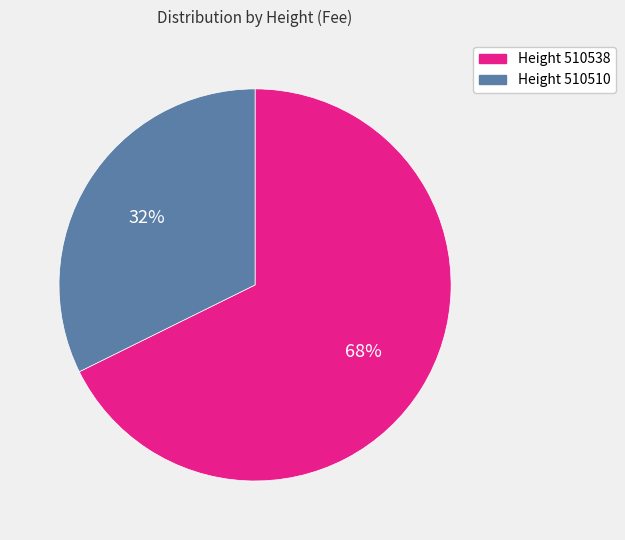

To the nearest percent, what percentage of the pie is Height 510538?

68%